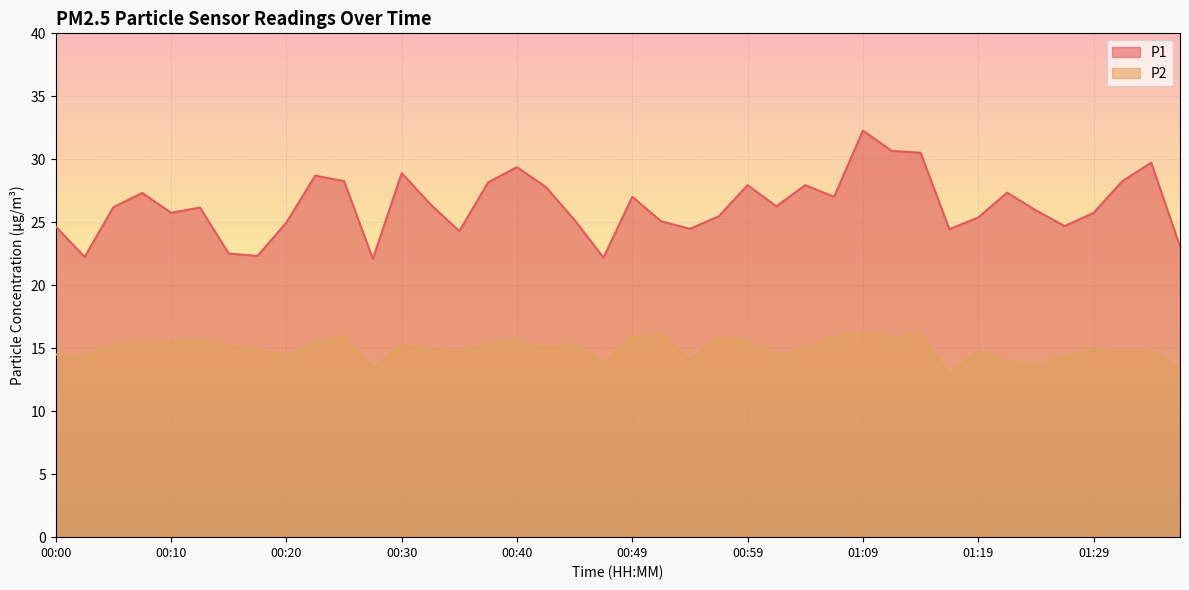

True or false: P1 and P2 intersect in this chart.

False